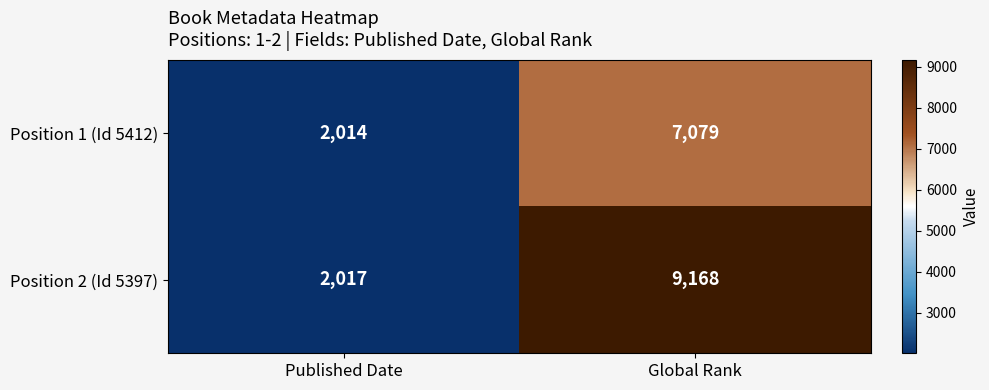

Is it true that Position 2 (Id 5397) equals 3305 at Published Date?

False